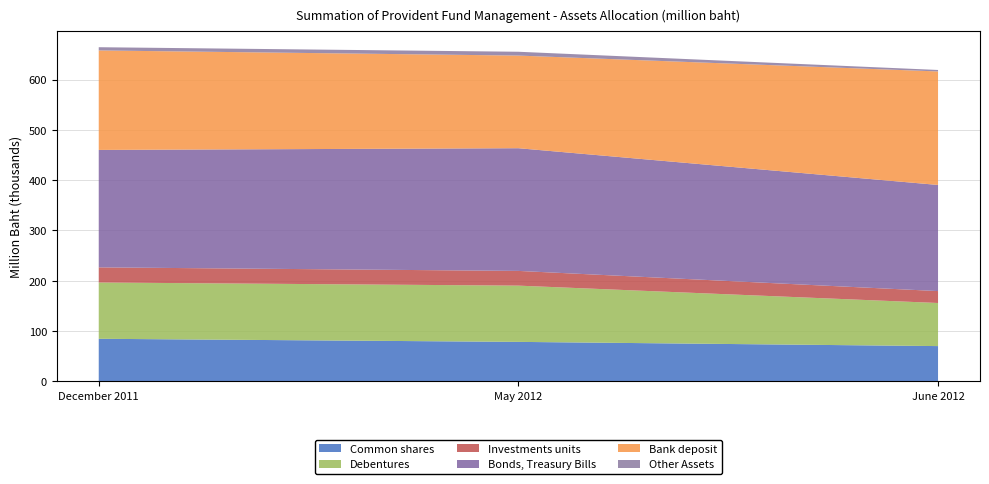

Reading left to right, list all the values displayed in this chart.

Common shares: 84630.6	78460.6	70092.3
Debentures: 111898.1	111833.6	85667.1
Investments units: 30091.6	29266.2	23694.1
Bonds, Treasury Bills: 233469.3	243944.9	211004.5
Bank deposit: 197831.1	184179.6	225689.9
Other Assets: 6409.4	7606.1	2923.5